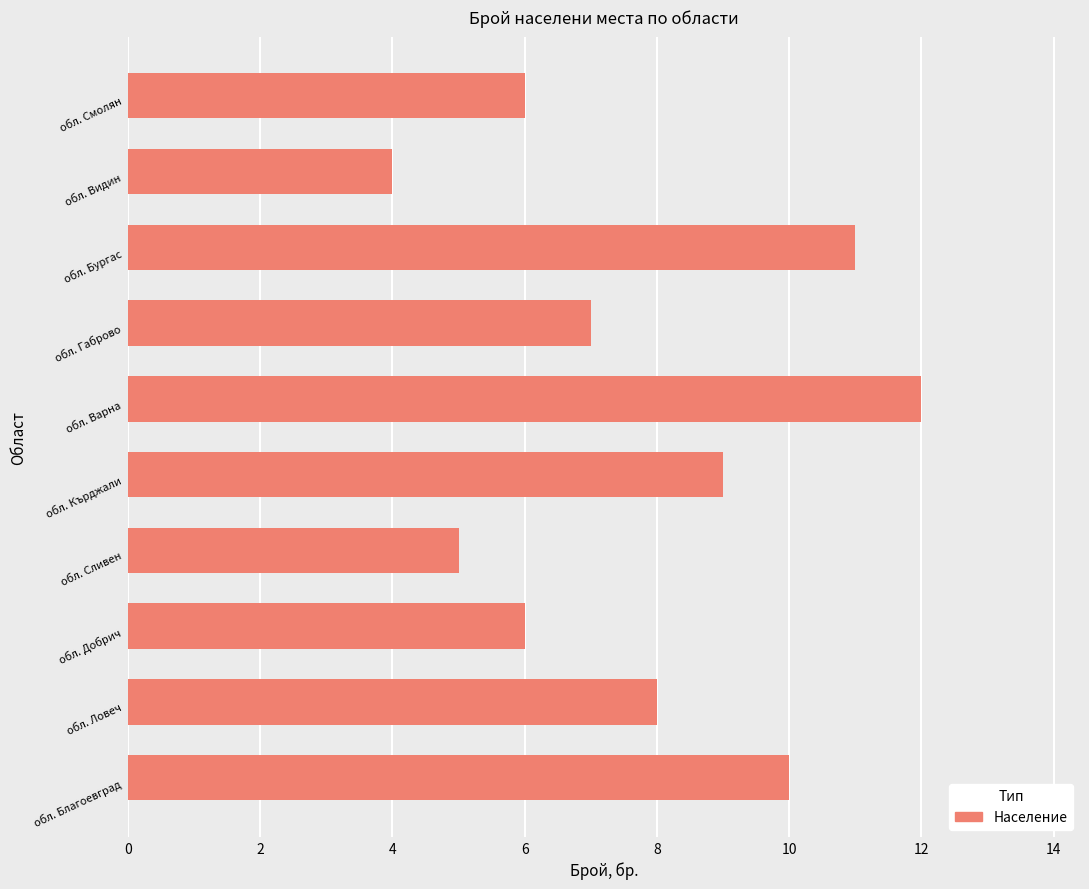

What is the greatest value displayed?

12